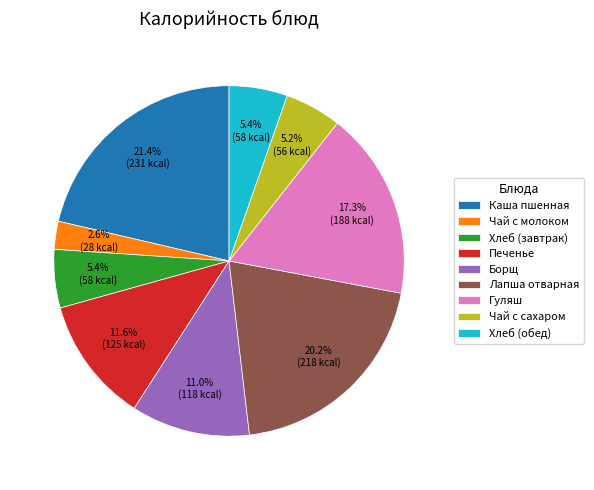

Do Гуляш and Хлеб (завтрак) together represent more than half of the pie?

No